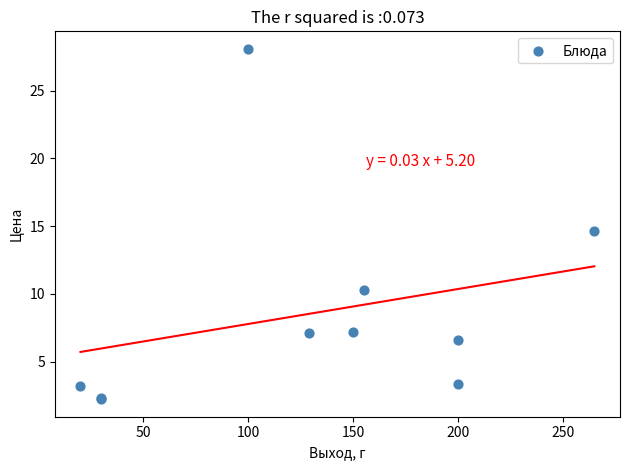

What Y value in the scatter plot is closest to 15?

14.7